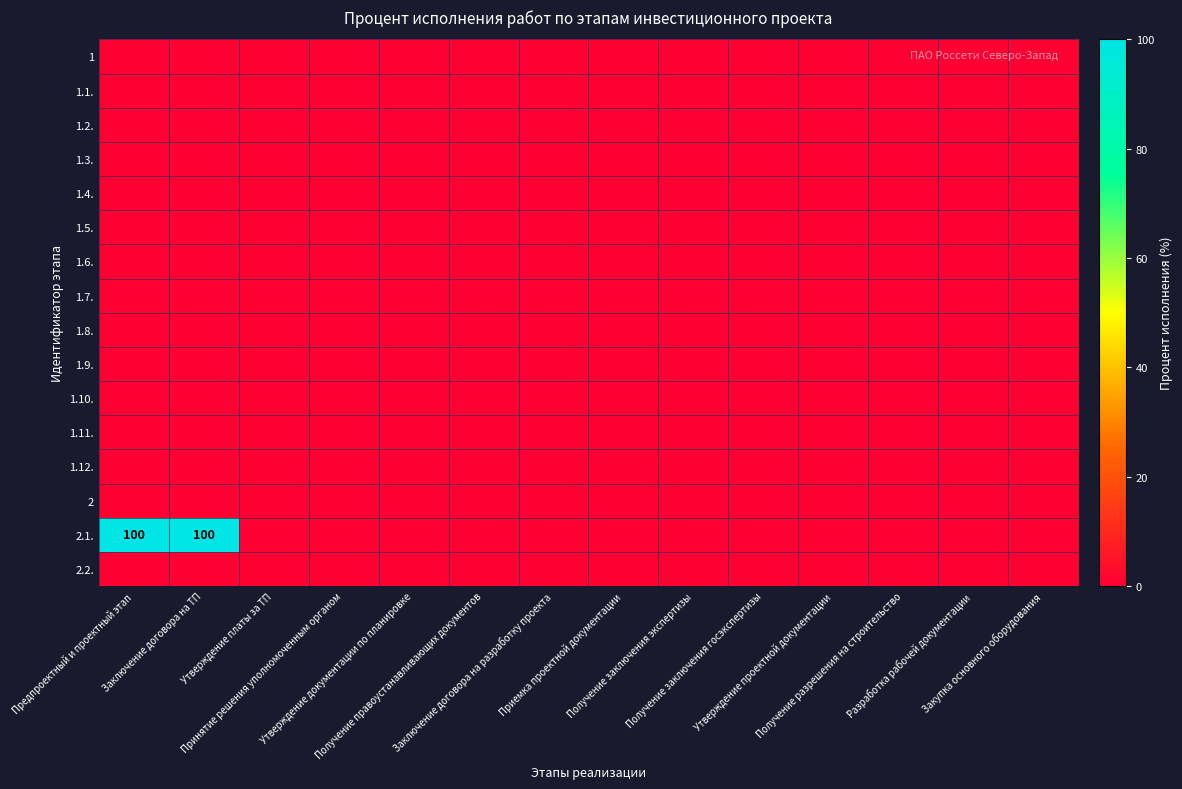

Is it true that 1.8. equals 0 at Получение разрешения на строительство?

True